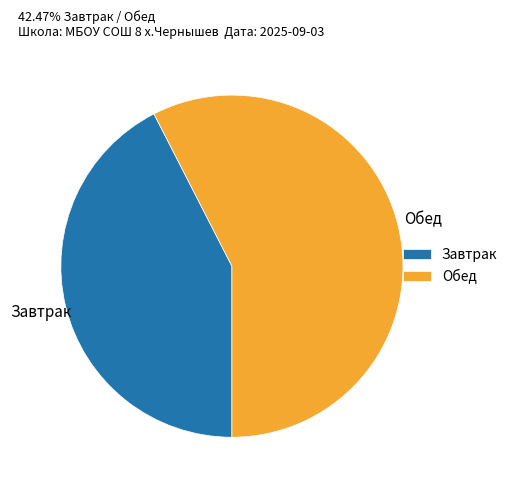

True or false: Обед accounts for 58% of the total.

True